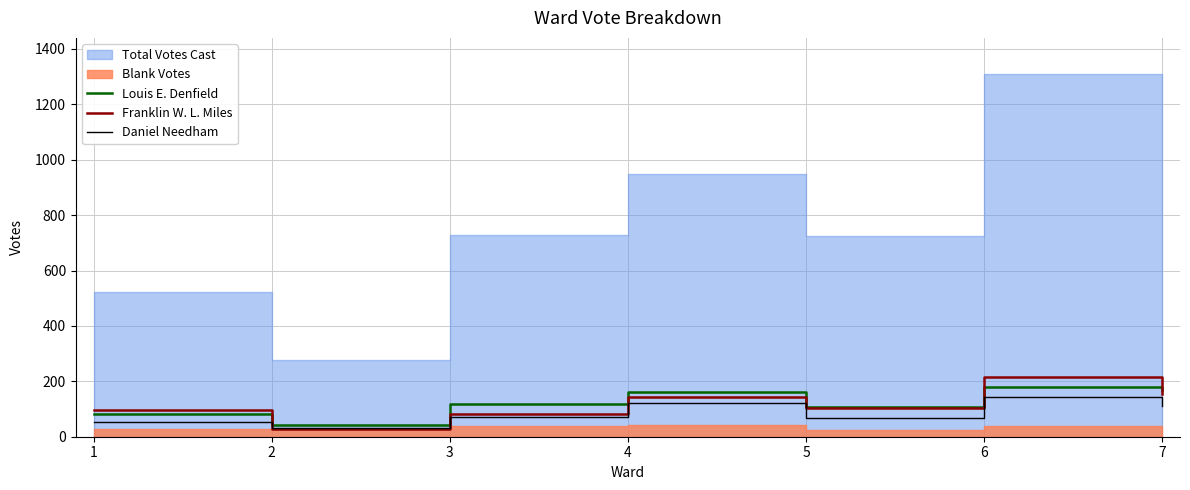

What value does the Franklin W. L. Miles series have at 4, to the nearest 10?

140